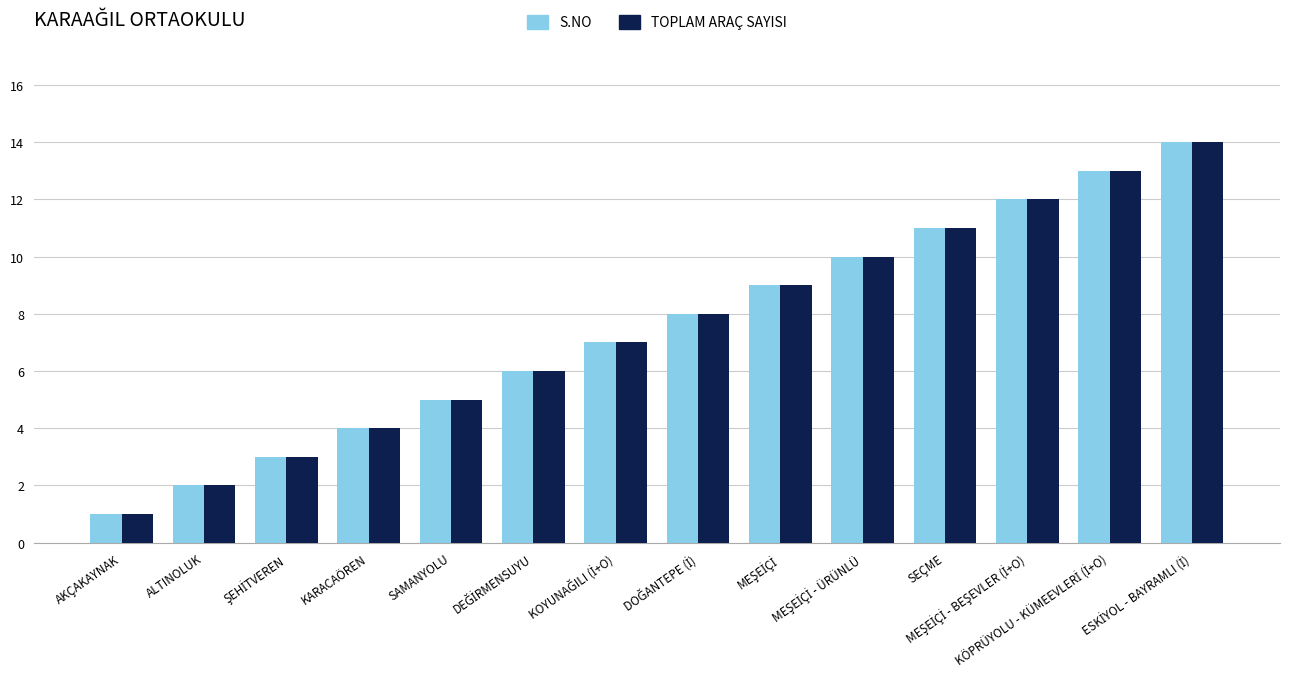

What is the highest value of the TOPLAM ARAÇ SAYISI series?

14